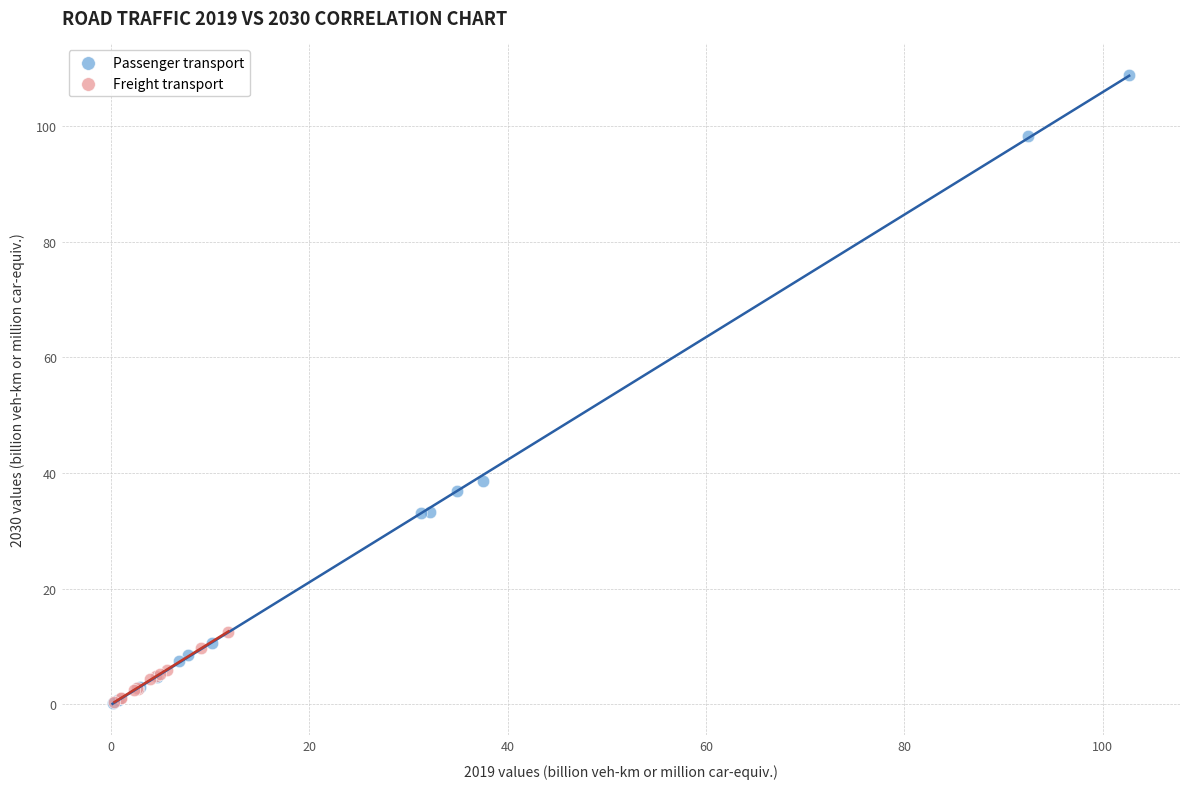

Which series has the widest spread of Y values?

Passenger transport